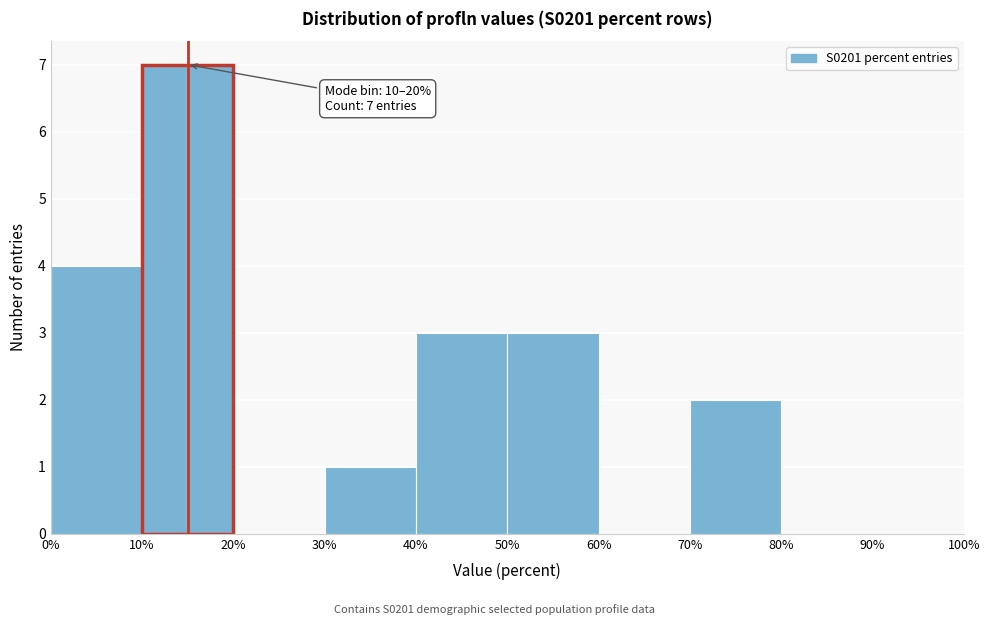

Over which range of the x-axis is the bar tallest?

10% to 20%